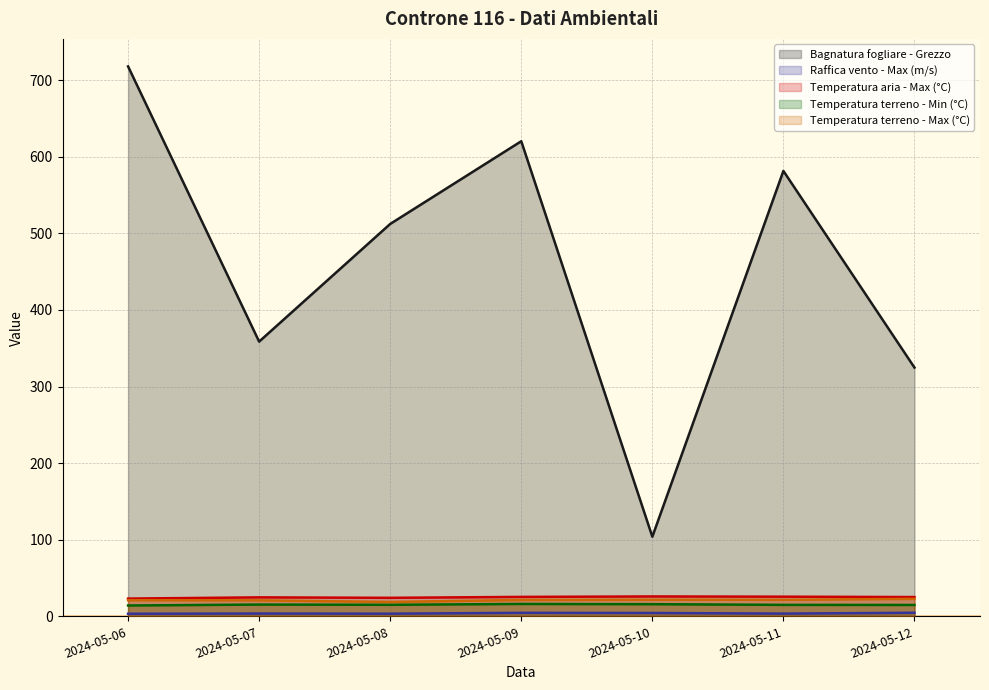

True or false: Raffica vento - Max (m/s) and Temperatura terreno - Min (°C) intersect in this chart.

False